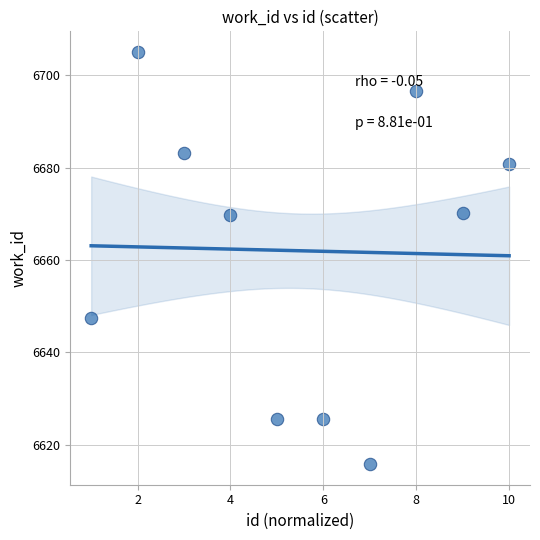

What is the range of X values (max minus min)?

9.0